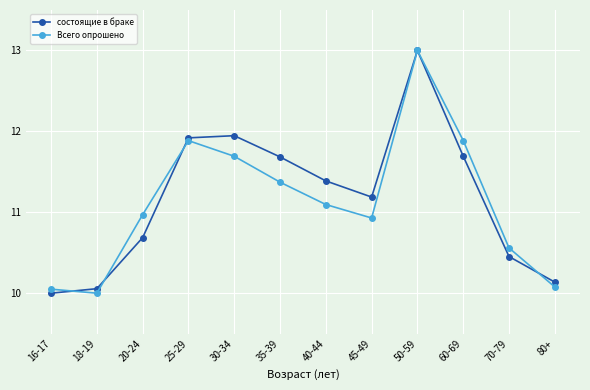

At 45-49, list the series in order from largest to smallest.

состоящие в браке, Всего опрошено